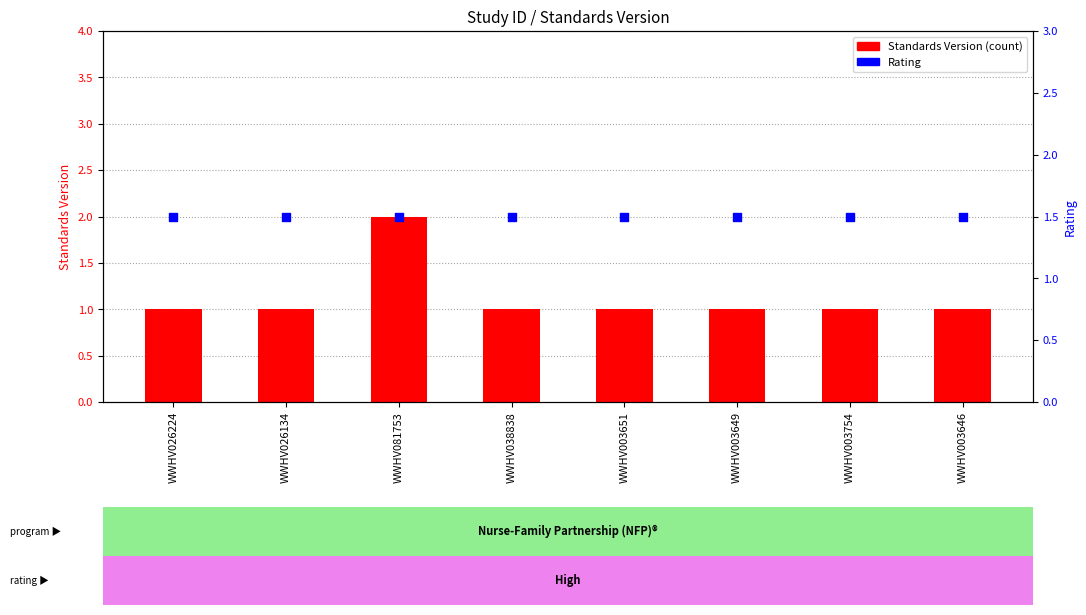

What is the ratio of the value at WWHV003754 to the value at WWHV003646?

1.0